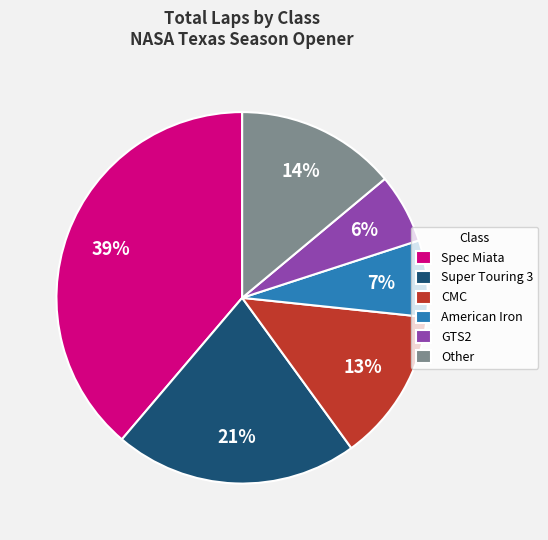

How many segments does this pie chart have?

6